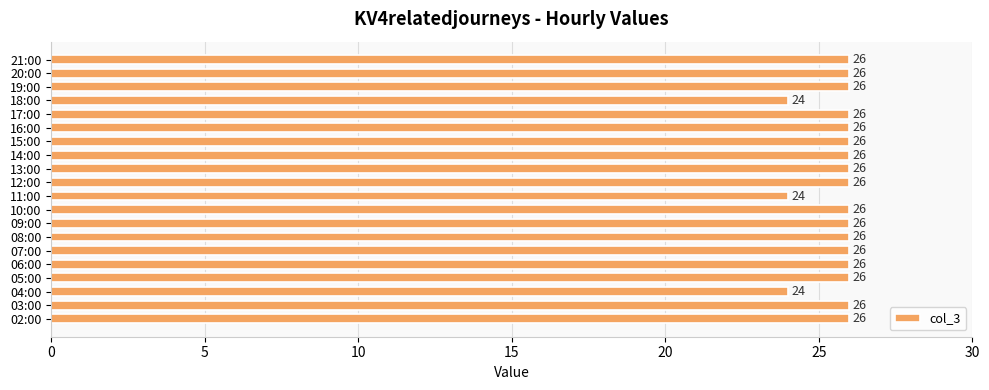

What is the difference between the second highest and second lowest values?

2